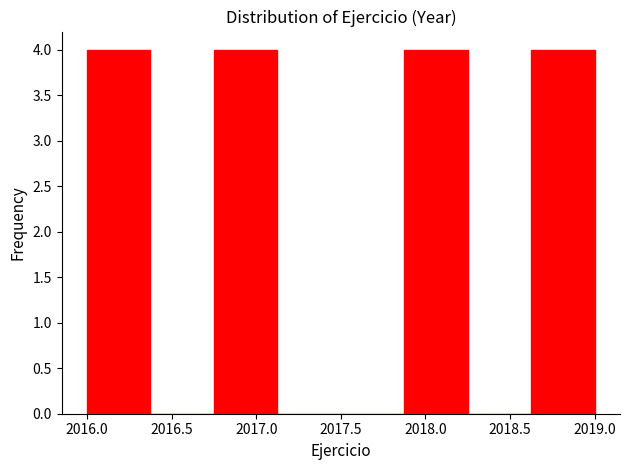

How tall is the bar that spans 2018.625 to 2019.000 on the x-axis? Neither the bar edges nor the heights are printed on the chart, so give them approximately, as read against the axes.

4